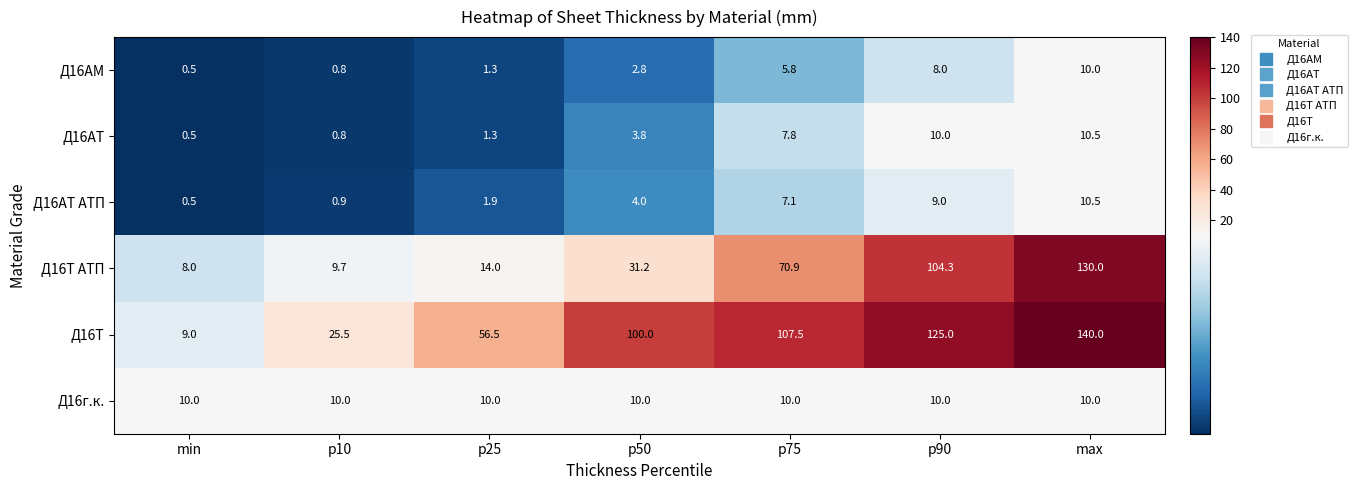

Read the Д16АТ value at min.

0.5